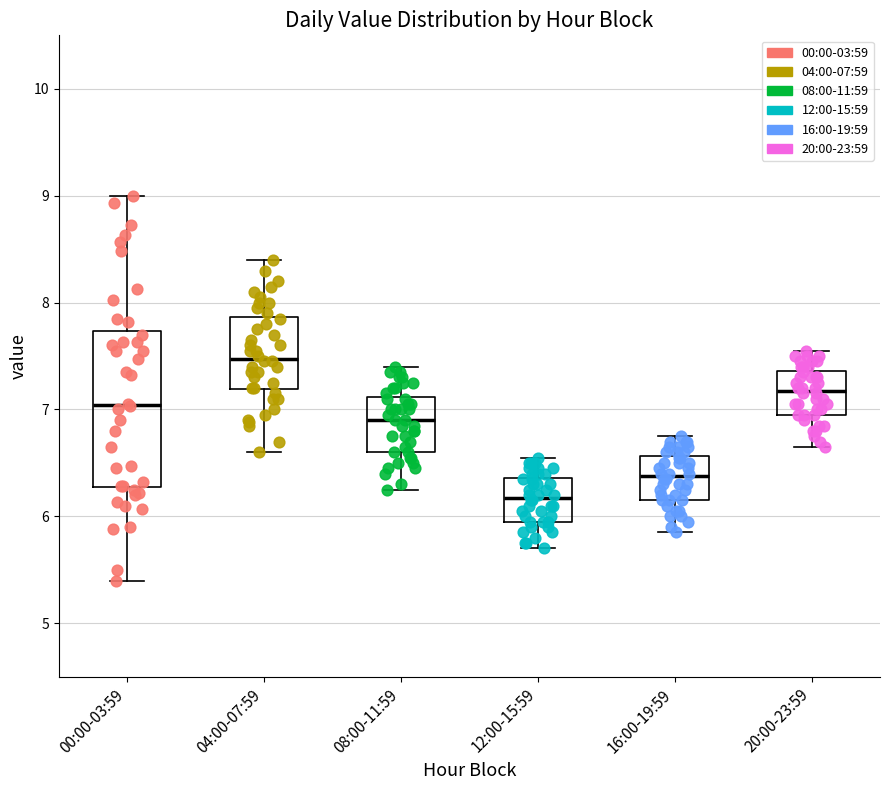

Reading left to right, read every box against the y-axis: the position of its median line, the range the box covers, and the ends of its whiskers. The values are not printed on the chart, so give them approximately, as read against the axis.

00:00-03:59: median 7.0, box 6.3 to 7.7, whiskers 5.4 to 9.0
04:00-07:59: median 7.5, box 7.2 to 7.9, whiskers 6.6 to 8.4
08:00-11:59: median 6.9, box 6.6 to 7.1, whiskers 6.3 to 7.4
12:00-15:59: median 6.2, box 6.0 to 6.4, whiskers 5.7 to 6.6
16:00-19:59: median 6.4, box 6.2 to 6.6, whiskers 5.9 to 6.8
20:00-23:59: median 7.2, box 7.0 to 7.4, whiskers 6.7 to 7.6